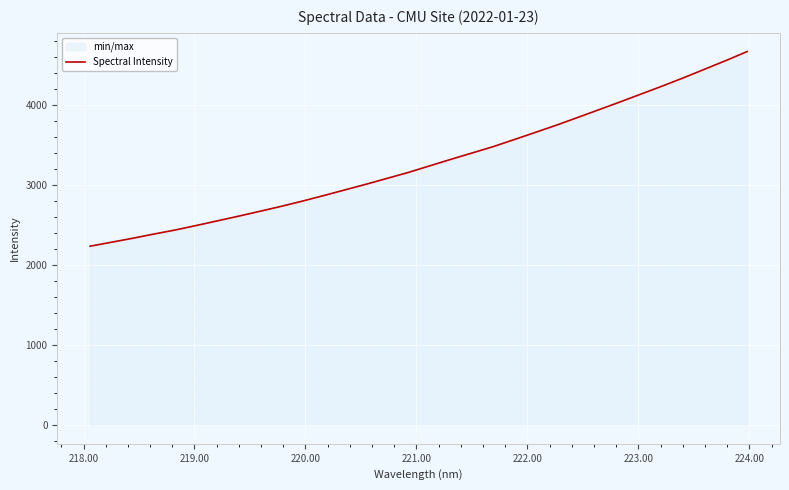

How many lines are shown in the chart?

1